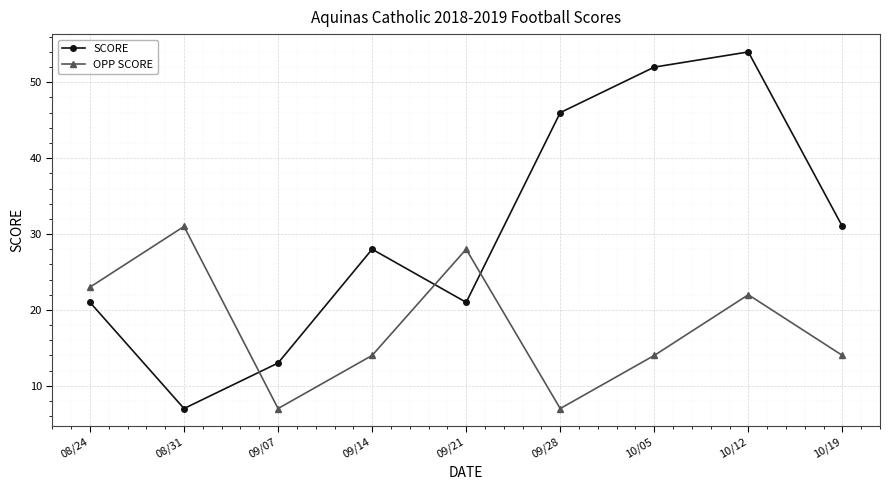

Reading left to right, list all the values displayed in this chart.

SCORE: 08/24=21	08/31=7	09/07=13	09/14=28	09/21=21	09/28=46	10/05=52	10/12=54	10/19=31
OPP SCORE: 08/24=23	08/31=31	09/07=7	09/14=14	09/21=28	09/28=7	10/05=14	10/12=22	10/19=14